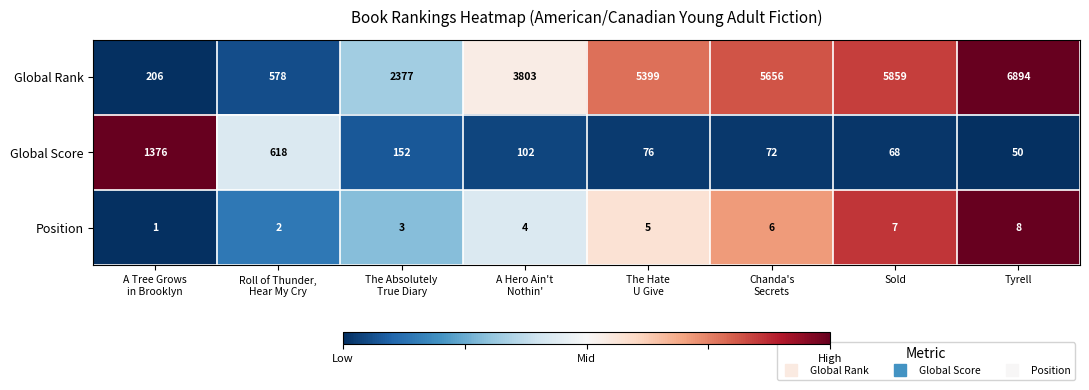

Between A Hero Ain't
Nothin' and Tyrell, which series saw the biggest shift?

Global Rank